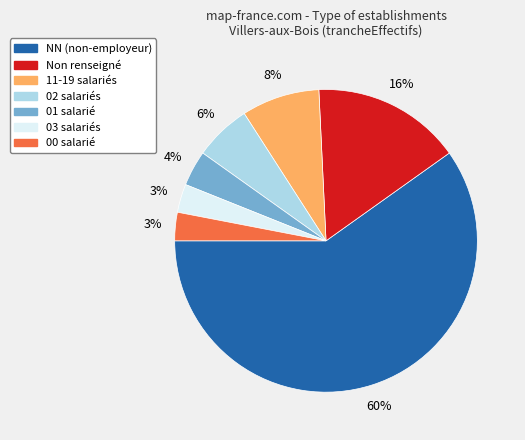

To the nearest percent, what is the average slice percentage?

14%